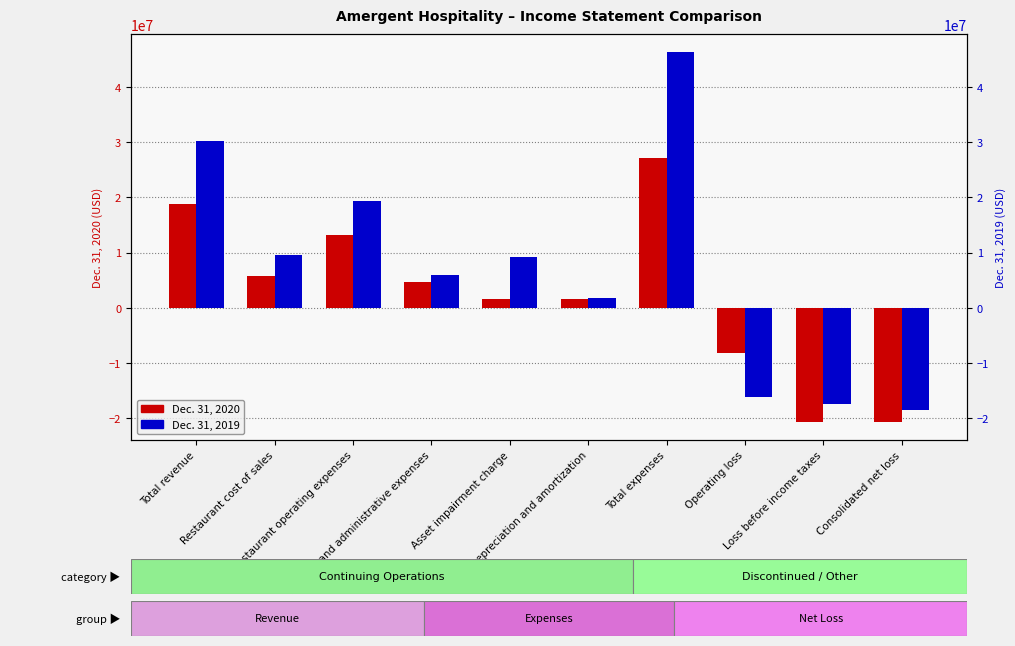

What position from the left is Asset impairment charge?

5